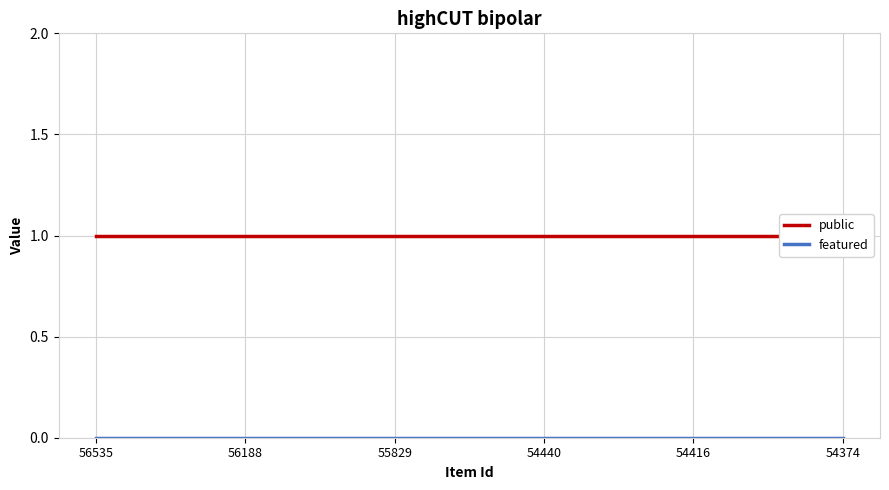

How many distinct data groups are displayed?

2